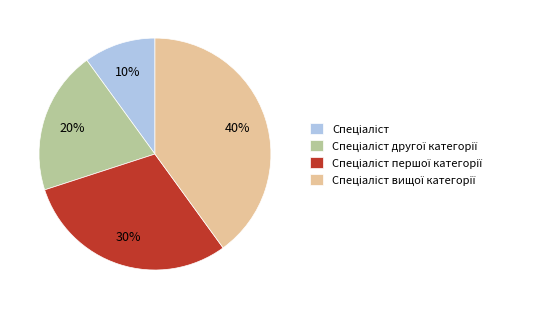

Does any single category account for the majority?

No